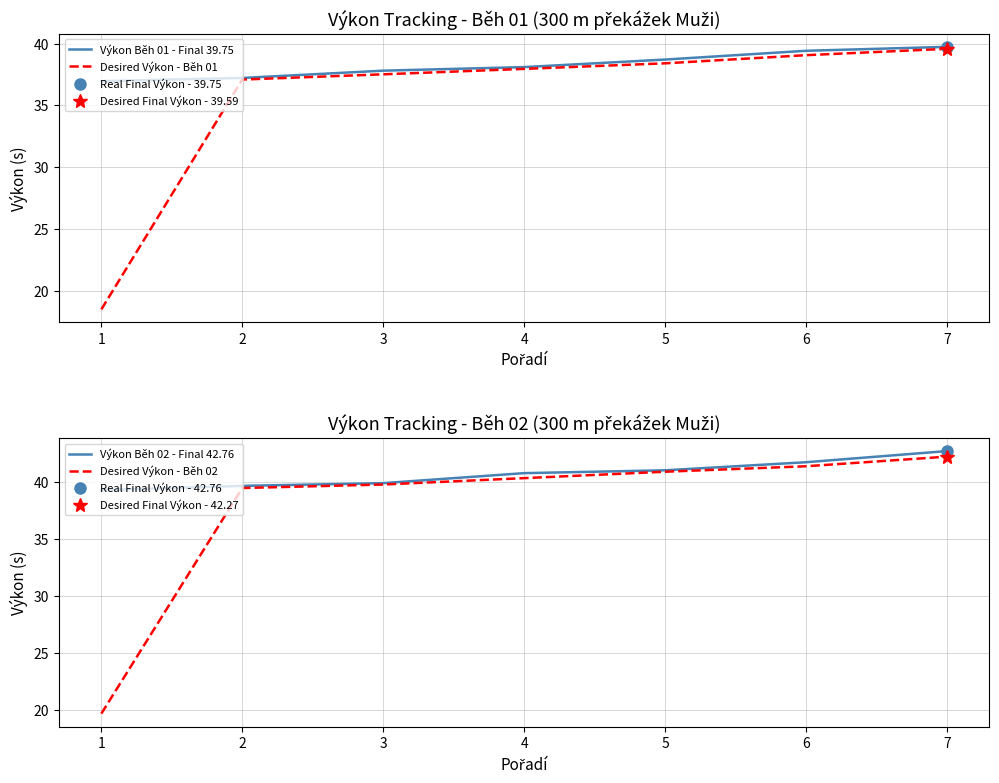

True or false: Desired Výkon - Běh 01 has a value of 39.1 at 6.

True